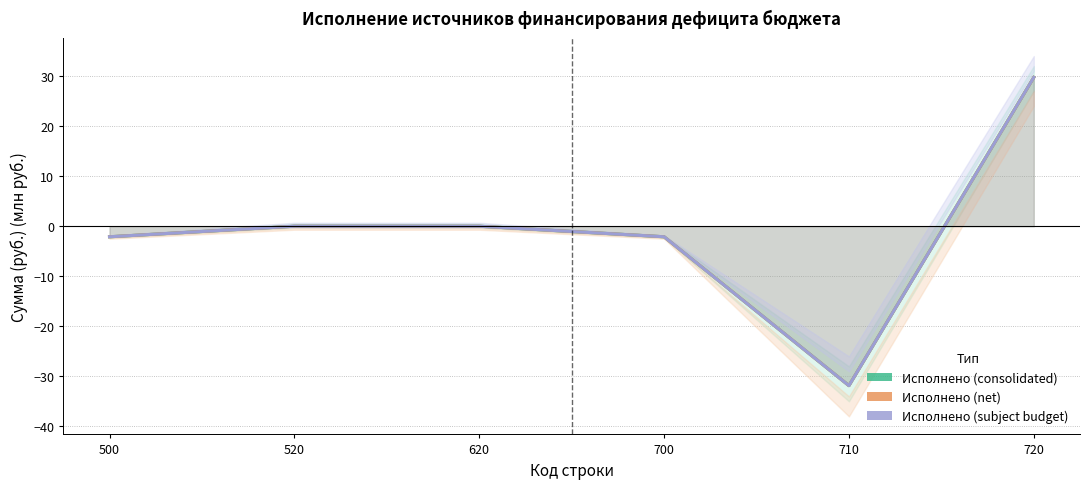

At how many categories does at least one series exceed 6?

1